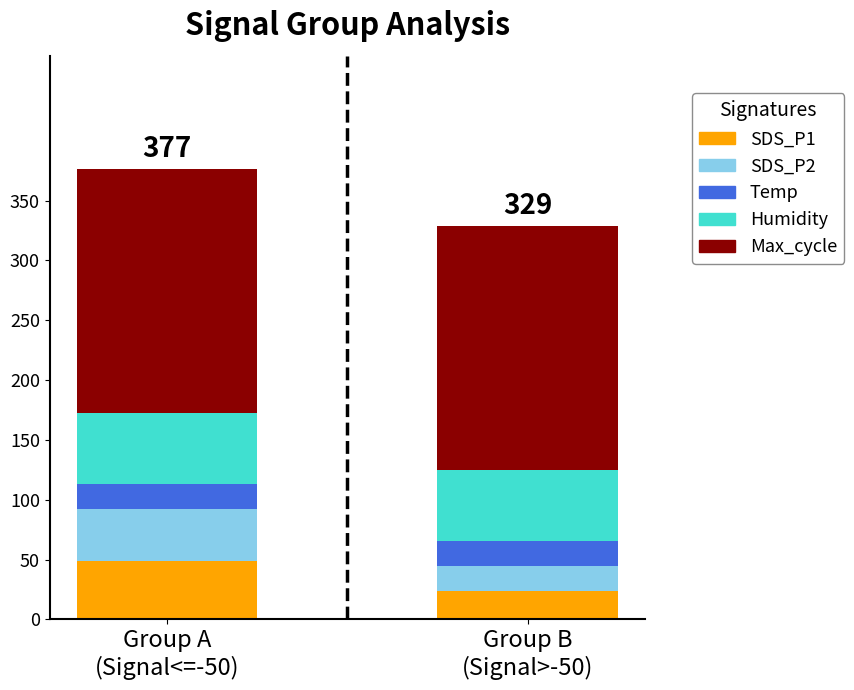

What is the value of the SDS_P1 bar at the 1st from the left?

48.6